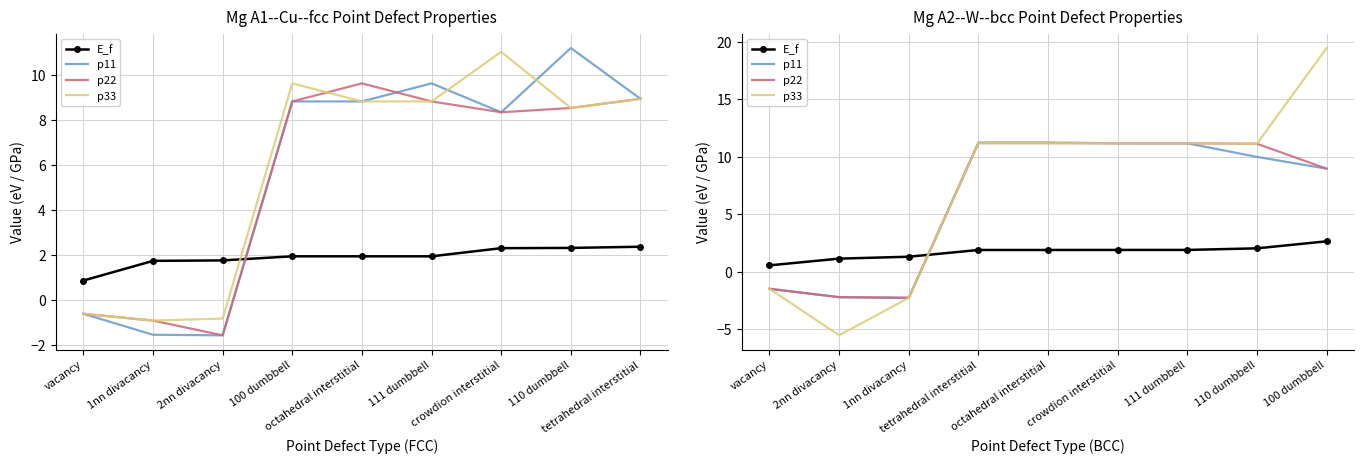

Rank the series at 2nn divacancy from highest to lowest value.

E_f, p11, p22, p33